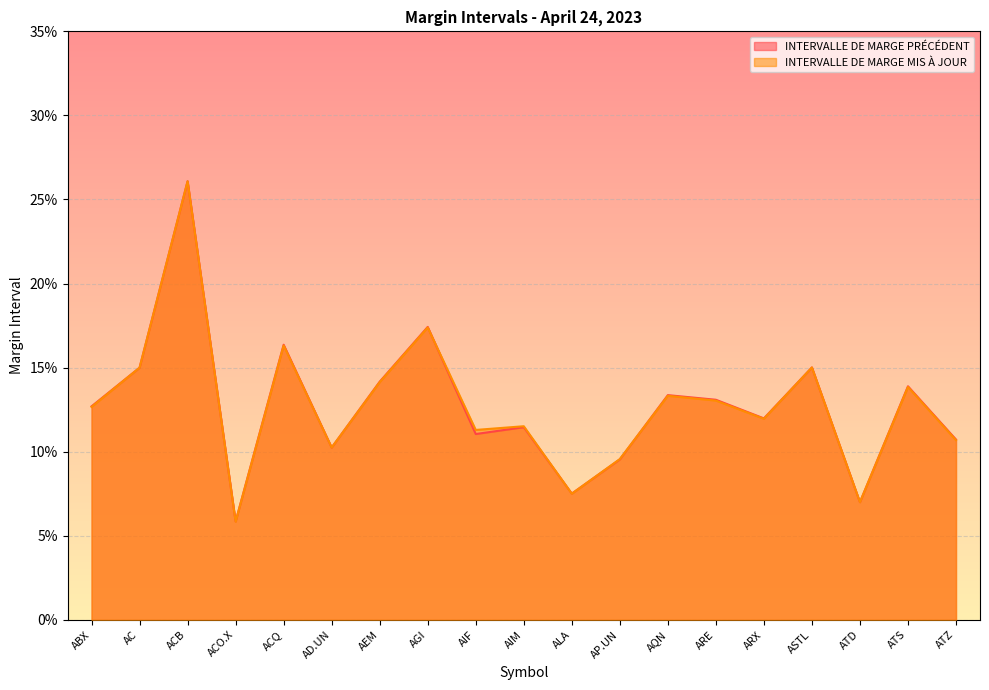

Reading right to left, list all the values displayed in this chart.

INTERVALLE DE MARGE PRÉCÉDENT: 0.1	0.1	0.1	0.2	0.1	0.1	0.1	0.1	0.1	0.1	0.1	0.2	0.1	0.1	0.2	0.1	0.3	0.1	0.1
INTERVALLE DE MARGE MIS À JOUR: 0.1	0.1	0.1	0.2	0.1	0.1	0.1	0.1	0.1	0.1	0.1	0.2	0.1	0.1	0.2	0.1	0.3	0.1	0.1